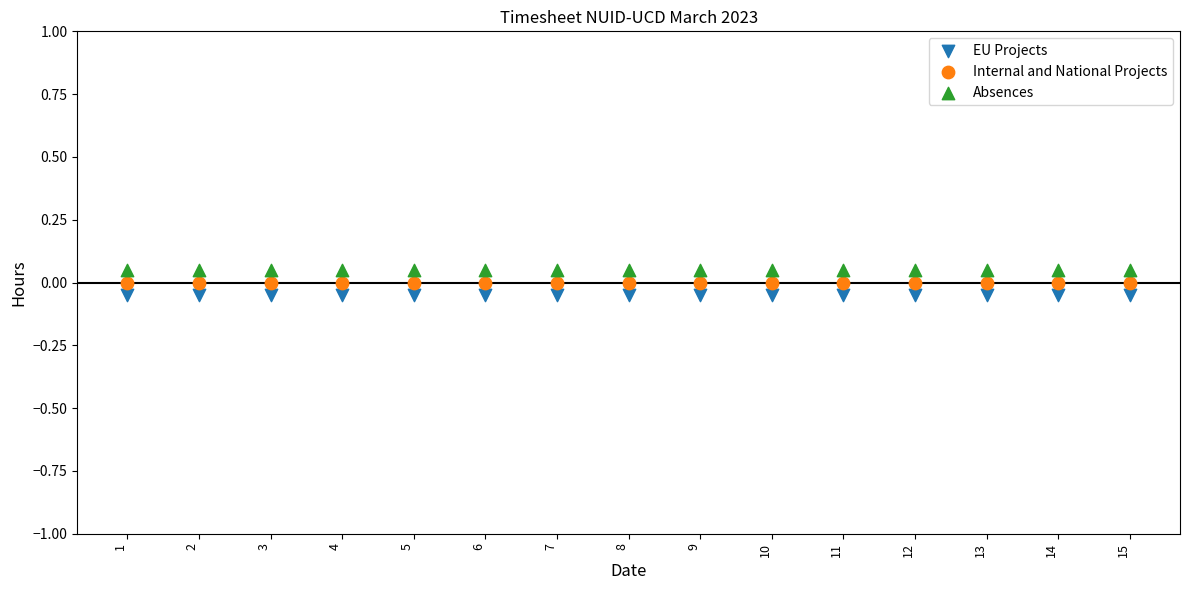

Which series has the widest spread of Y values?

EU Projects